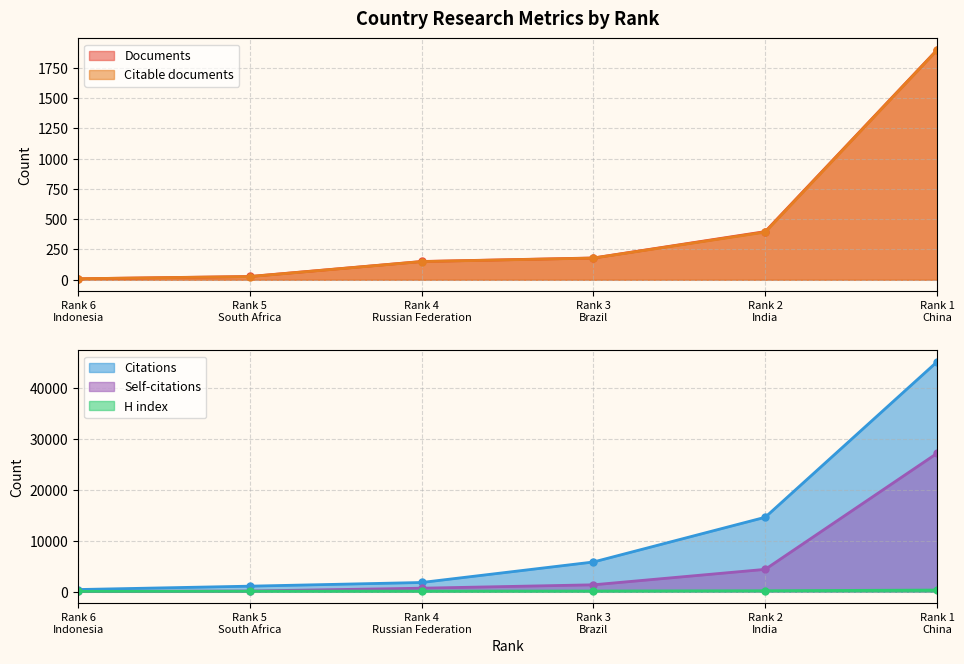

What is the highest value of the Self-citations series?

27113